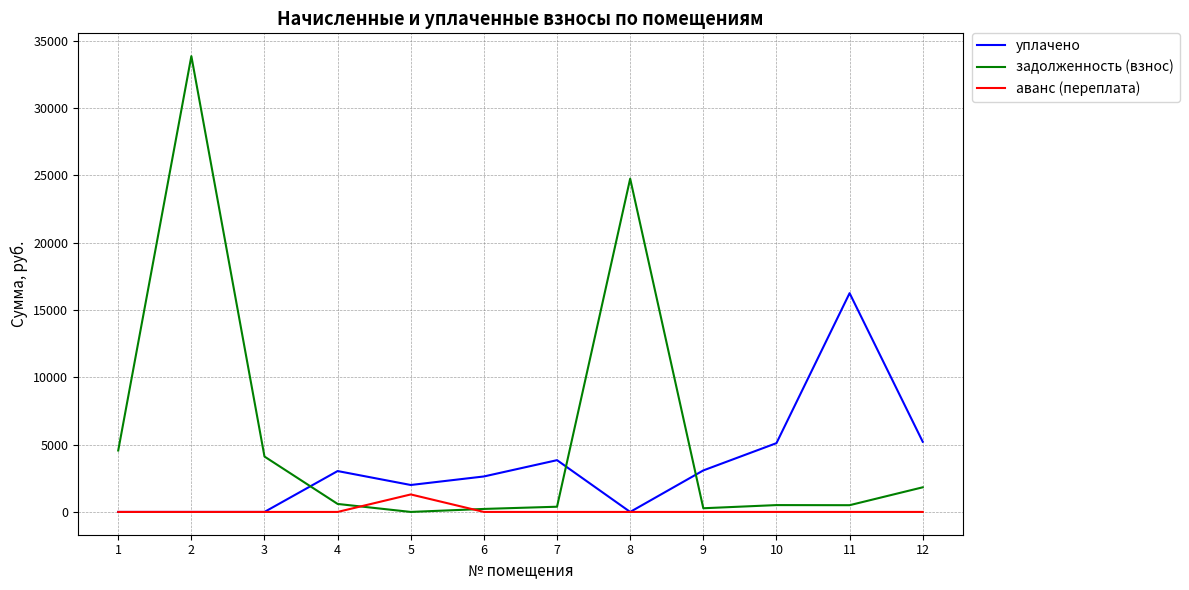

What is the sum of all уплачено values?

41155.2